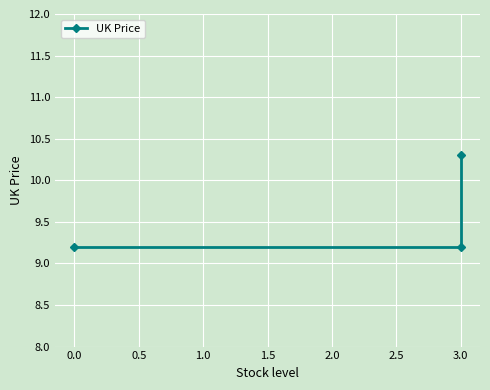

The chart shows a value of 12.4 at 3.0. True or false?

False